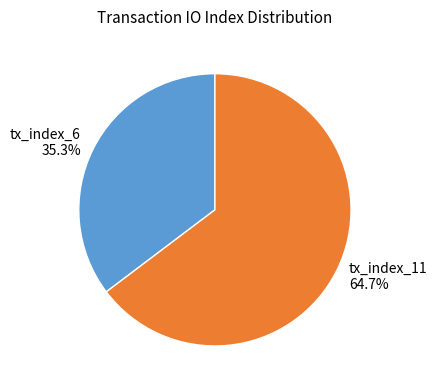

Combined, what portion of the pie is tx_index_6 and tx_index_11?

100.0%